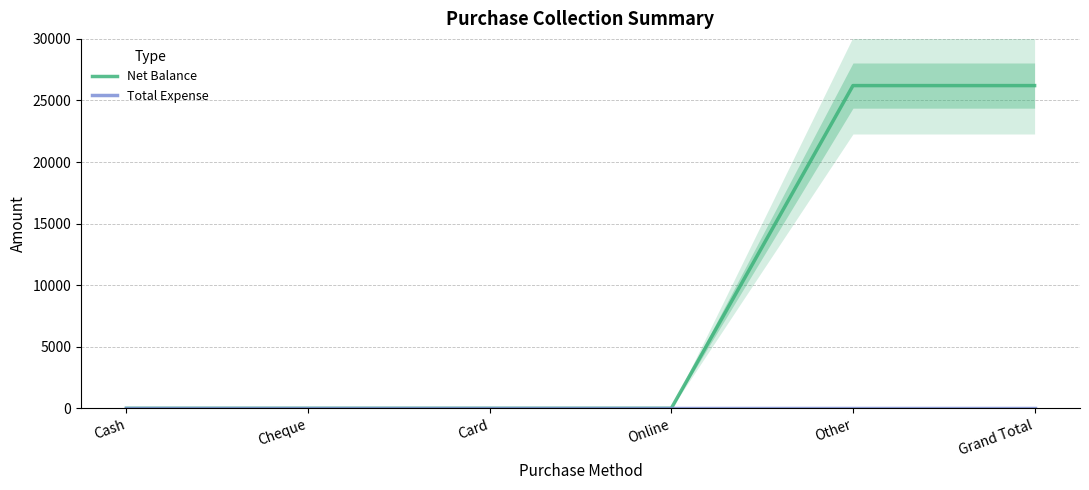

Reading left to right, what are all the values shown in this chart?

Net Balance: 0	0	0	0	26208	26208
Total Expense: 0	0	0	0	0	0